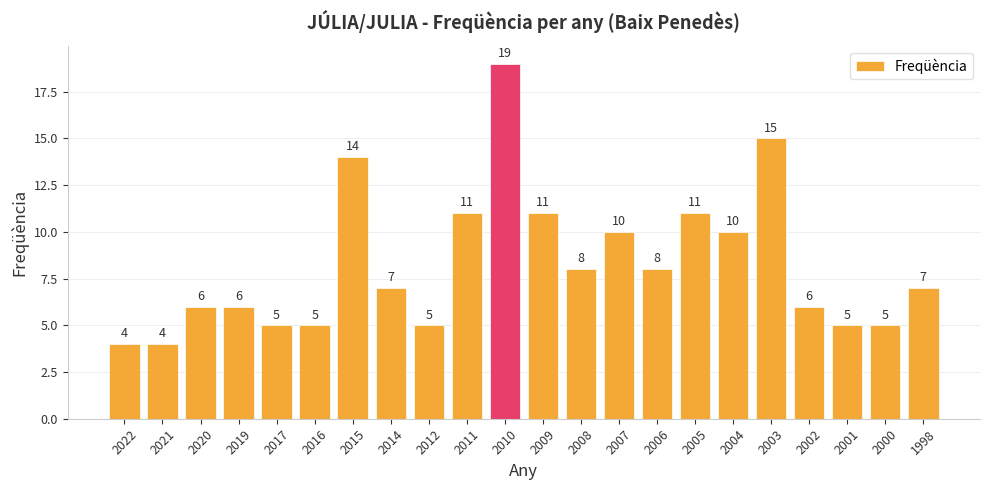

Reading left to right, what are all the values shown in this chart?

4	4	6	6	5	5	14	7	5	11	19	11	8	10	8	11	10	15	6	5	5	7